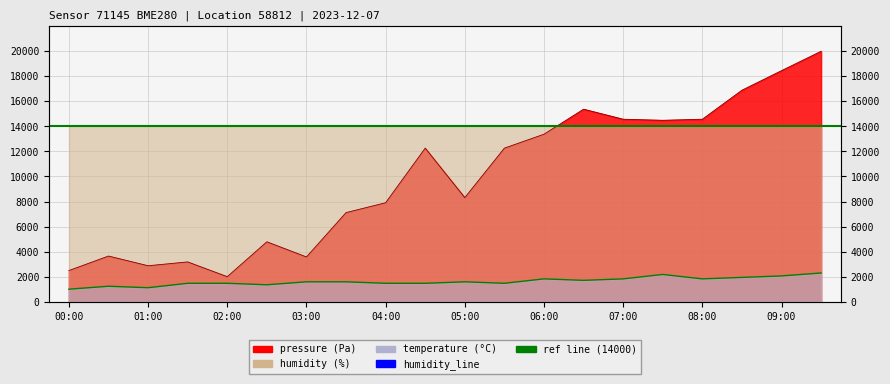

At which label does pressure first exceed 12264?

04:30